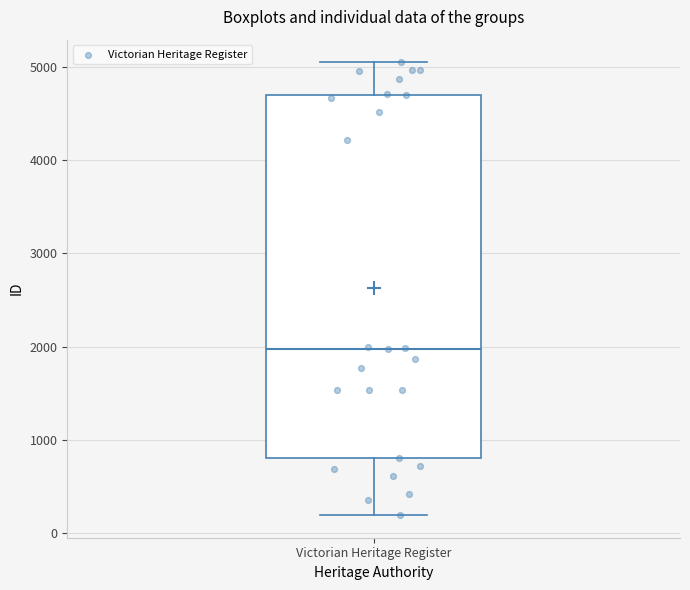

Read this box plot against the y-axis: the position of the median line, the range covered by the box, and the ends of both whiskers. The values are not printed on the chart, so give them approximately, as read against the axis.

median 2000, box 800 to 4700, whiskers 200 to 5100